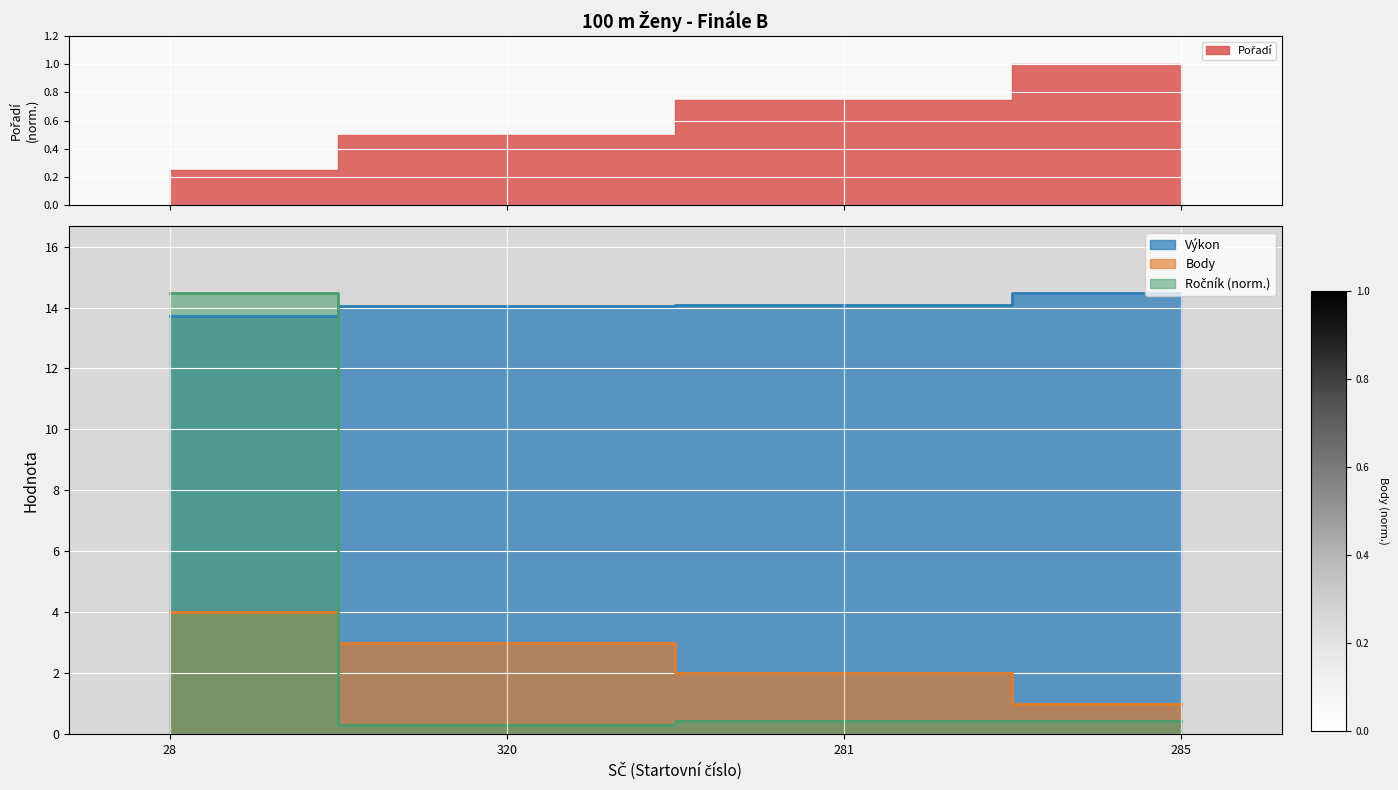

Which series has the largest total across all categories?

Výkon